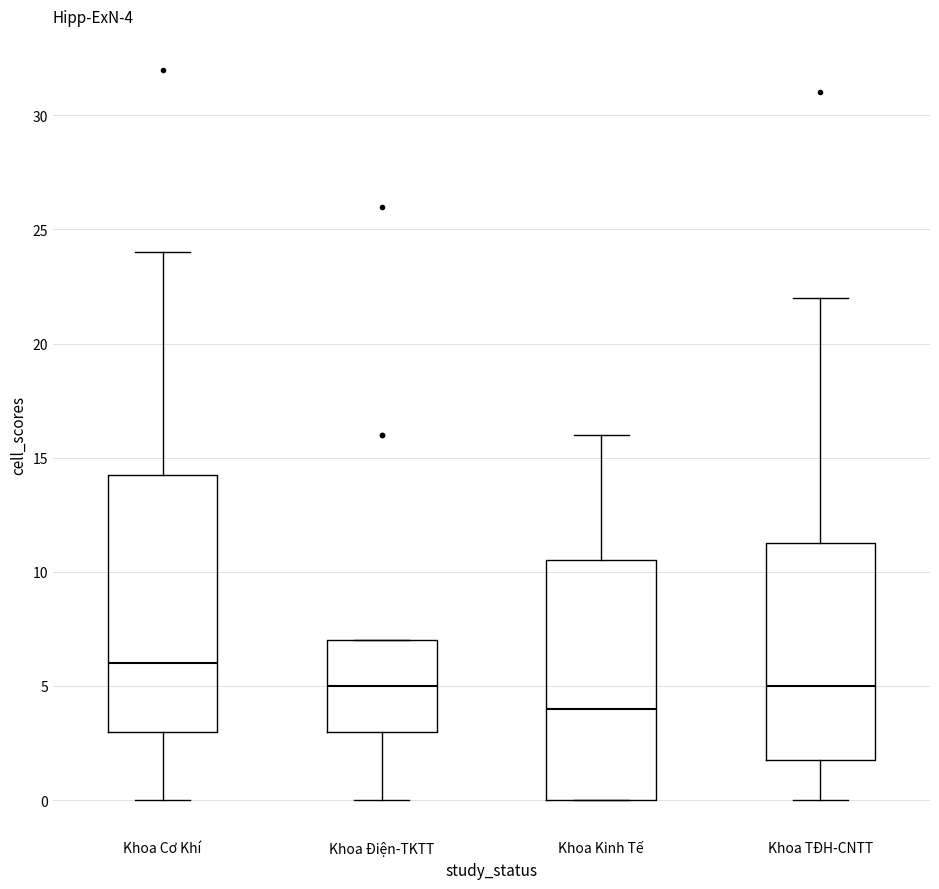

Which box has the lowest median line?

Khoa Kinh Tế